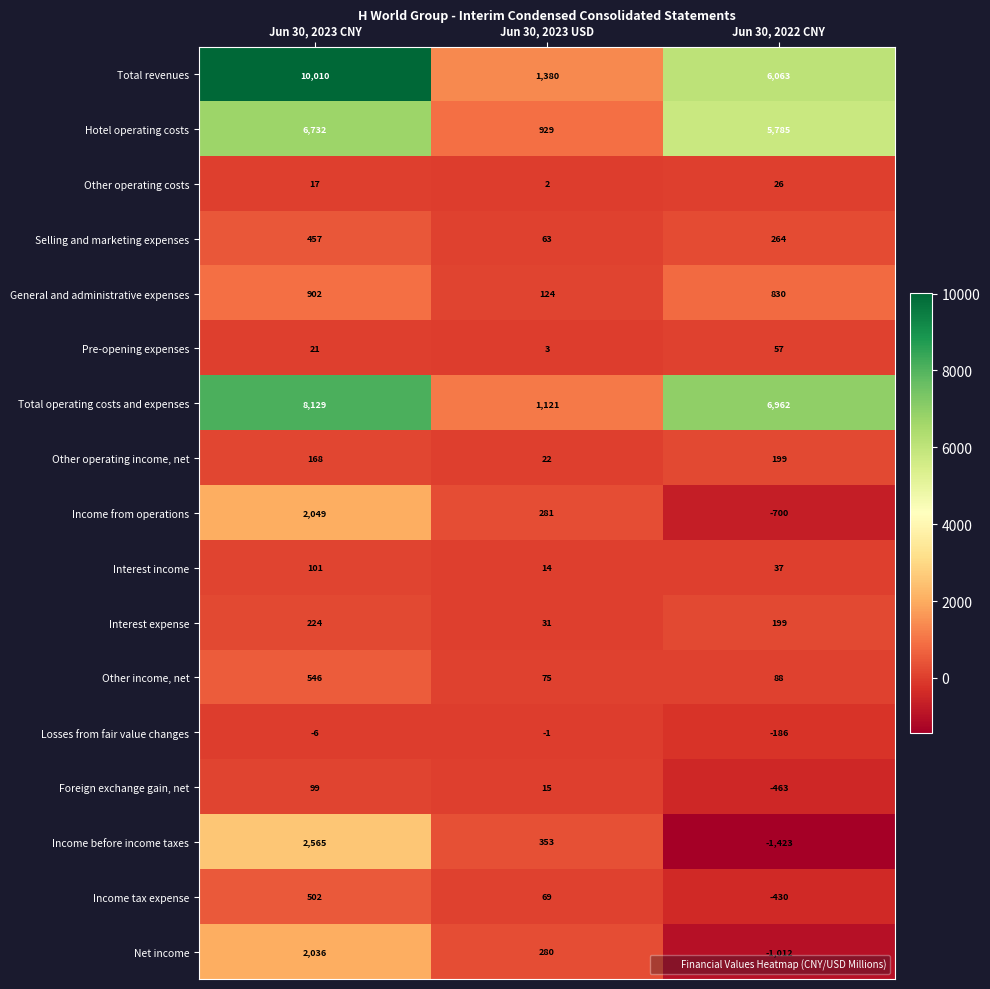

How many distinct data groups are displayed?

17